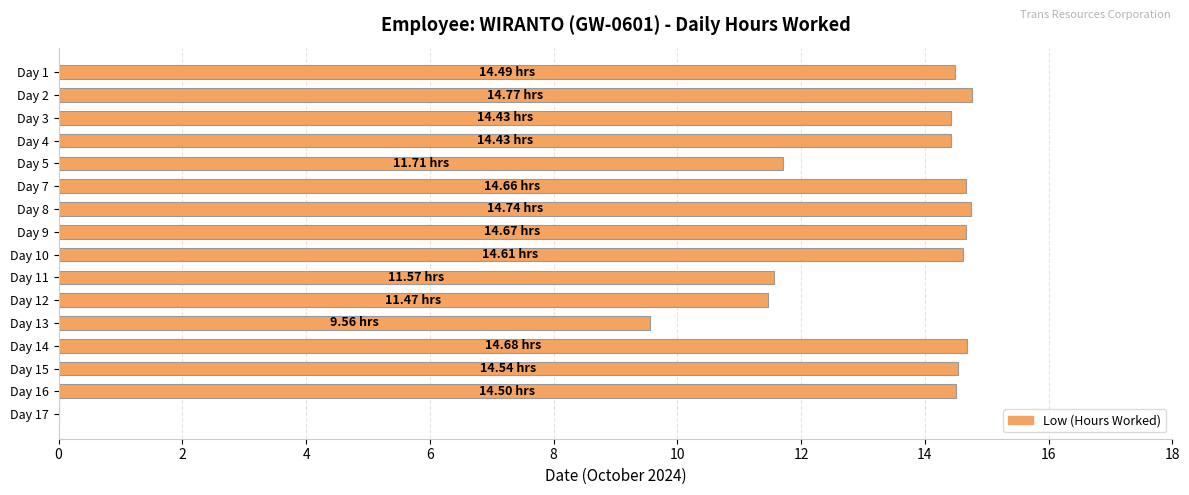

What is the sum of all values?

204.8